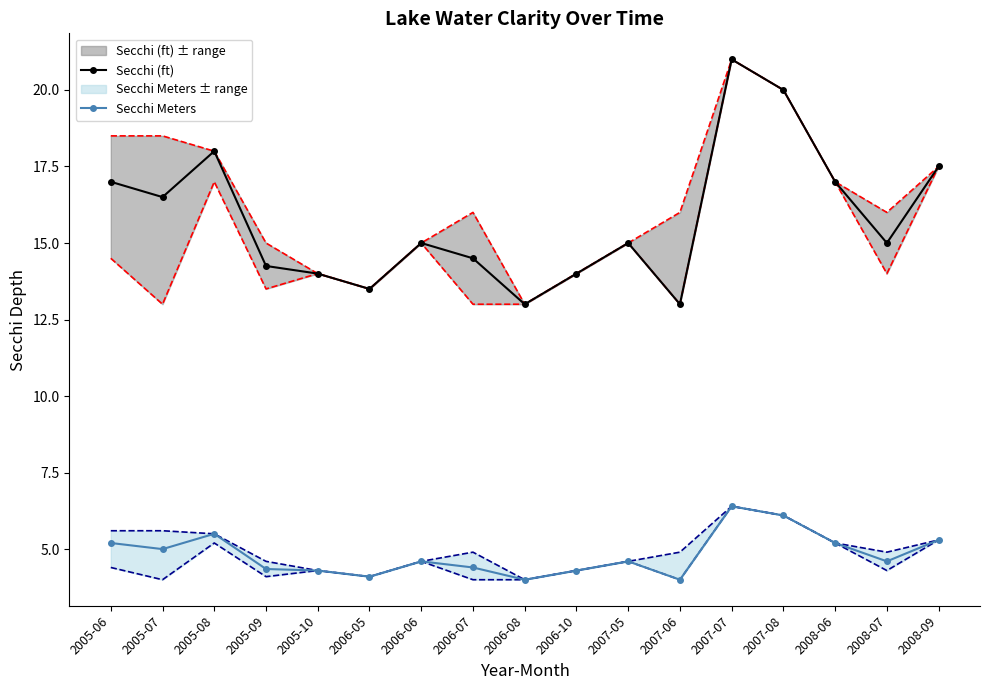

What is the average value of the Secchi (ft) series?

15.8